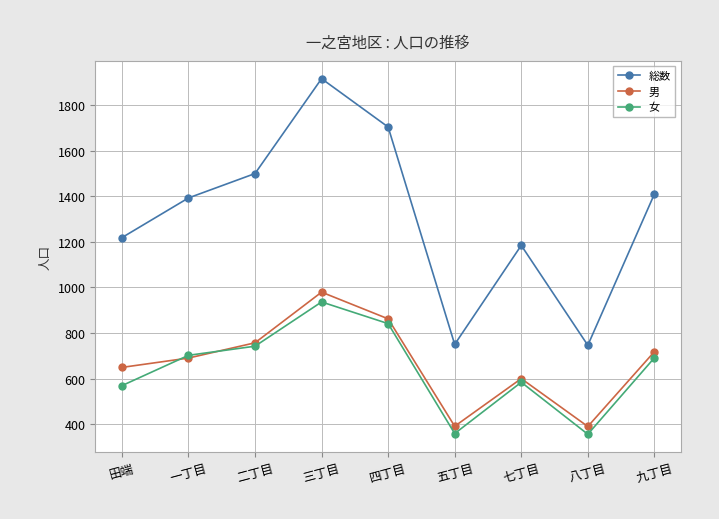

What is the label of the 8th point from the left?

八丁目